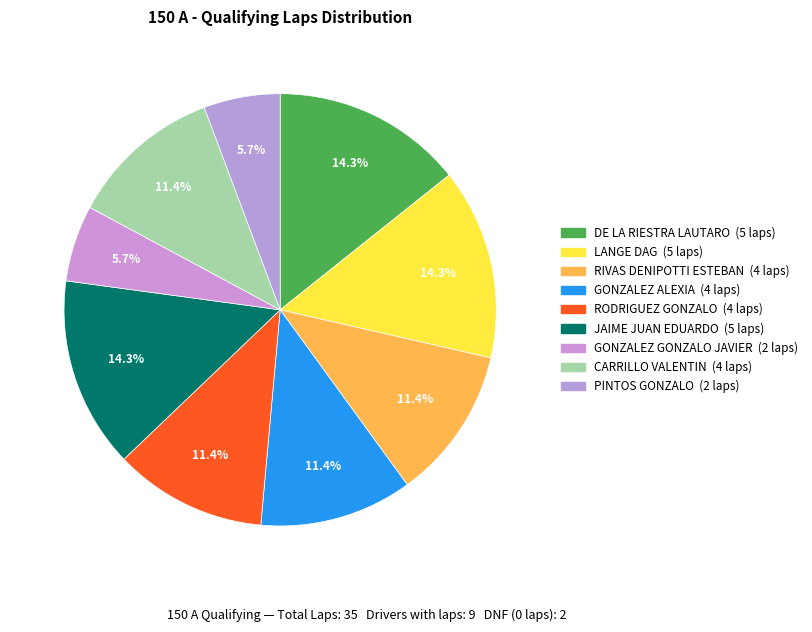

Is there a majority slice in this chart?

No